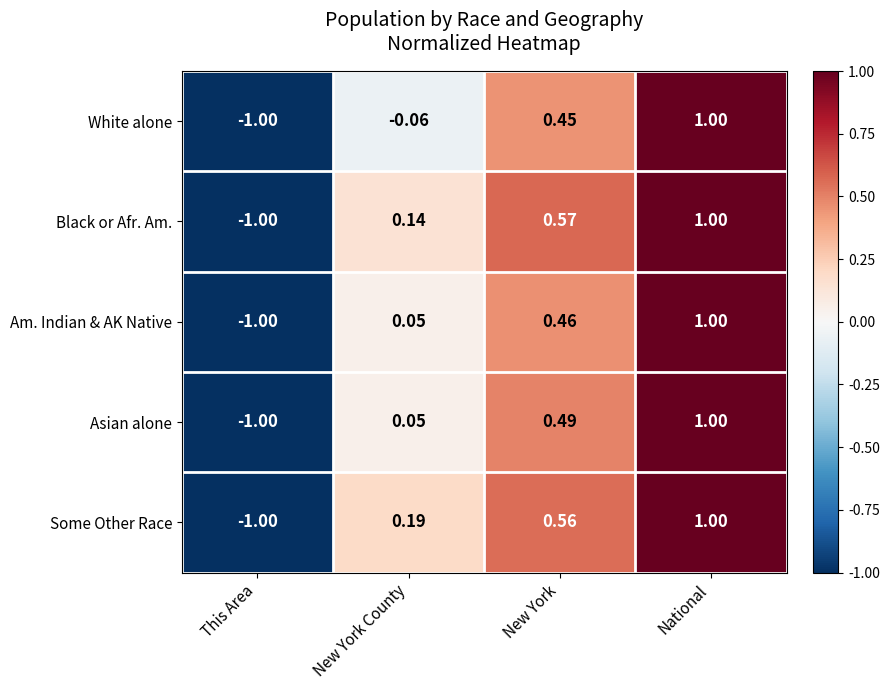

At New York, list the series in order from smallest to largest.

White alone, Am. Indian & AK Native, Asian alone, Some Other Race, Black or Afr. Am.